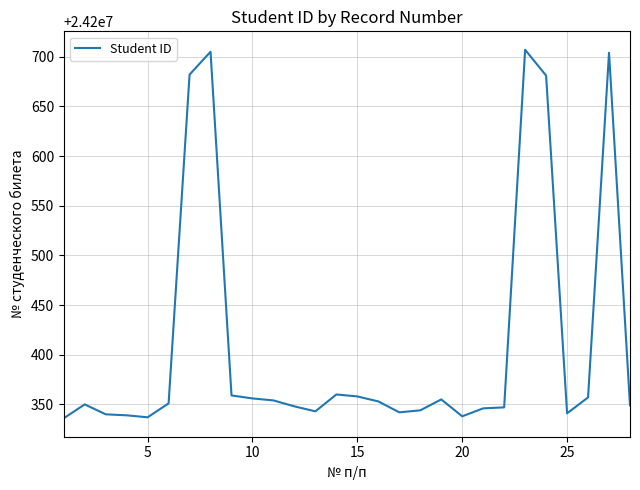

What is the difference between the maximum and minimum values?

371